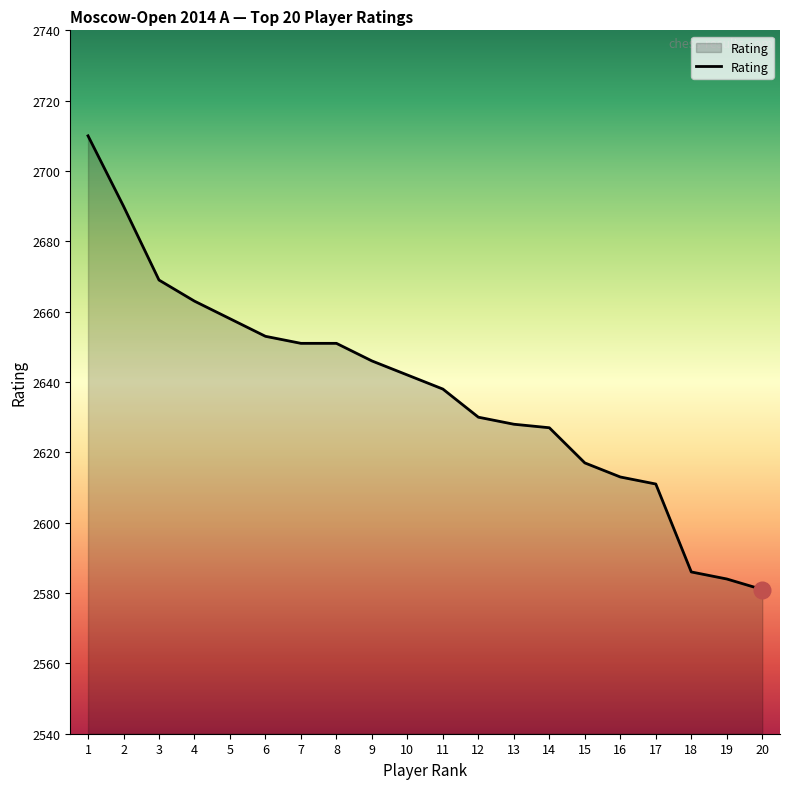

What value does the data have at 17, to the nearest 10?

2610